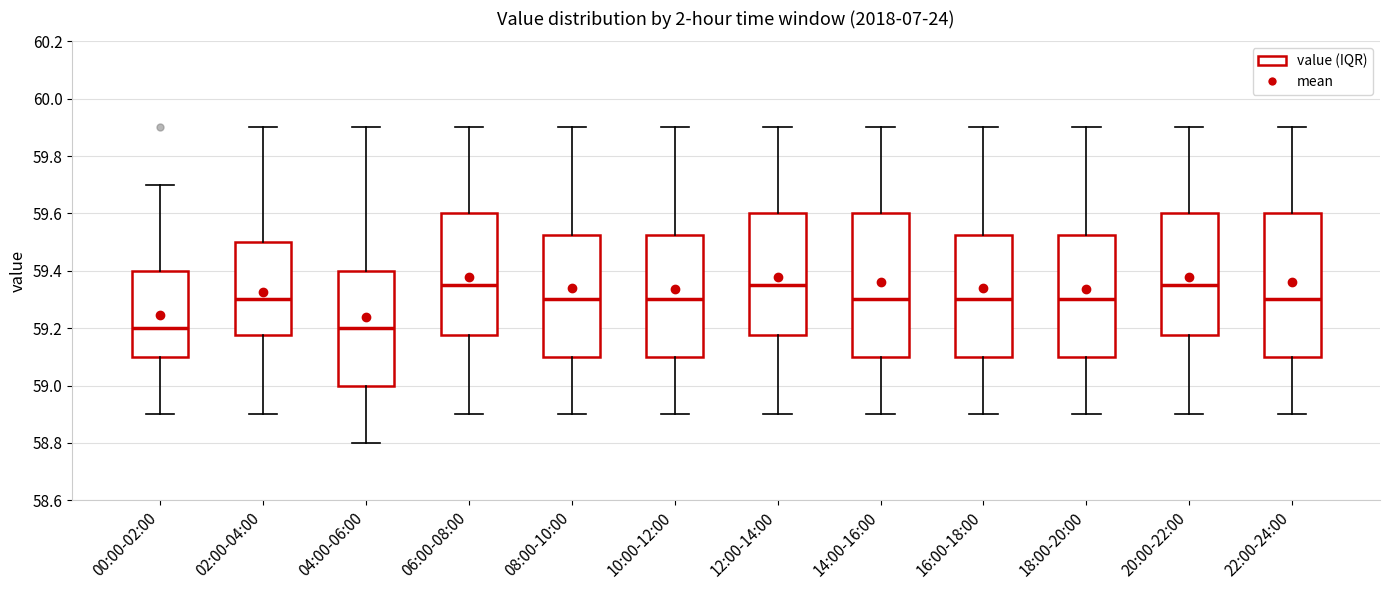

Reading left to right, read every box against the y-axis: the position of its median line, the range the box covers, and the ends of its whiskers. The values are not printed on the chart, so give them approximately, as read against the axis.

00:00-02:00: median 59.20, box 59.10 to 59.40, whiskers 58.90 to 59.70
02:00-04:00: median 59.30, box 59.18 to 59.50, whiskers 58.90 to 59.90
04:00-06:00: median 59.20, box 59.00 to 59.40, whiskers 58.80 to 59.90
06:00-08:00: median 59.36, box 59.18 to 59.60, whiskers 58.90 to 59.90
08:00-10:00: median 59.30, box 59.10 to 59.52, whiskers 58.90 to 59.90
10:00-12:00: median 59.30, box 59.10 to 59.52, whiskers 58.90 to 59.90
12:00-14:00: median 59.36, box 59.18 to 59.60, whiskers 58.90 to 59.90
14:00-16:00: median 59.30, box 59.10 to 59.60, whiskers 58.90 to 59.90
16:00-18:00: median 59.30, box 59.10 to 59.52, whiskers 58.90 to 59.90
18:00-20:00: median 59.30, box 59.10 to 59.52, whiskers 58.90 to 59.90
20:00-22:00: median 59.36, box 59.18 to 59.60, whiskers 58.90 to 59.90
22:00-24:00: median 59.30, box 59.10 to 59.60, whiskers 58.90 to 59.90